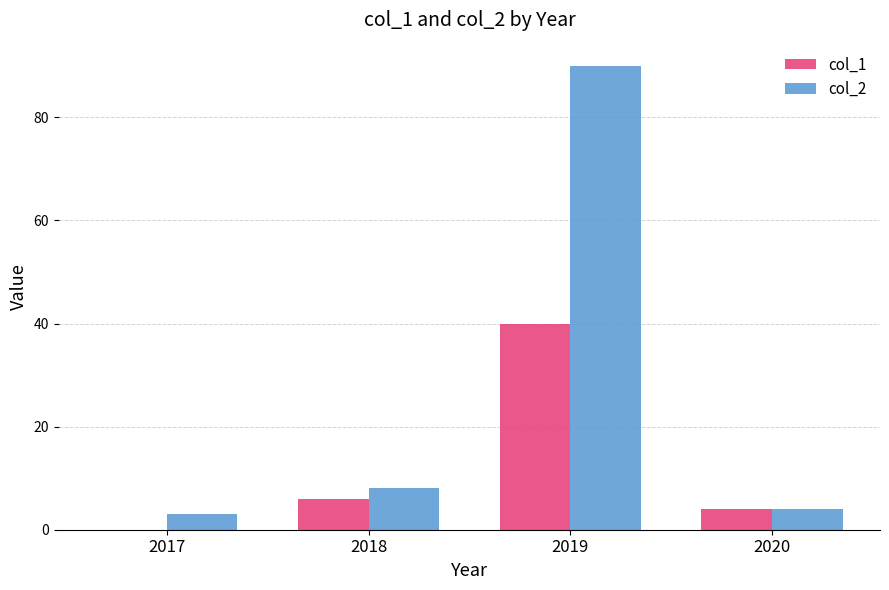

The value of col_1 at 2018 is 6. True or false?

True